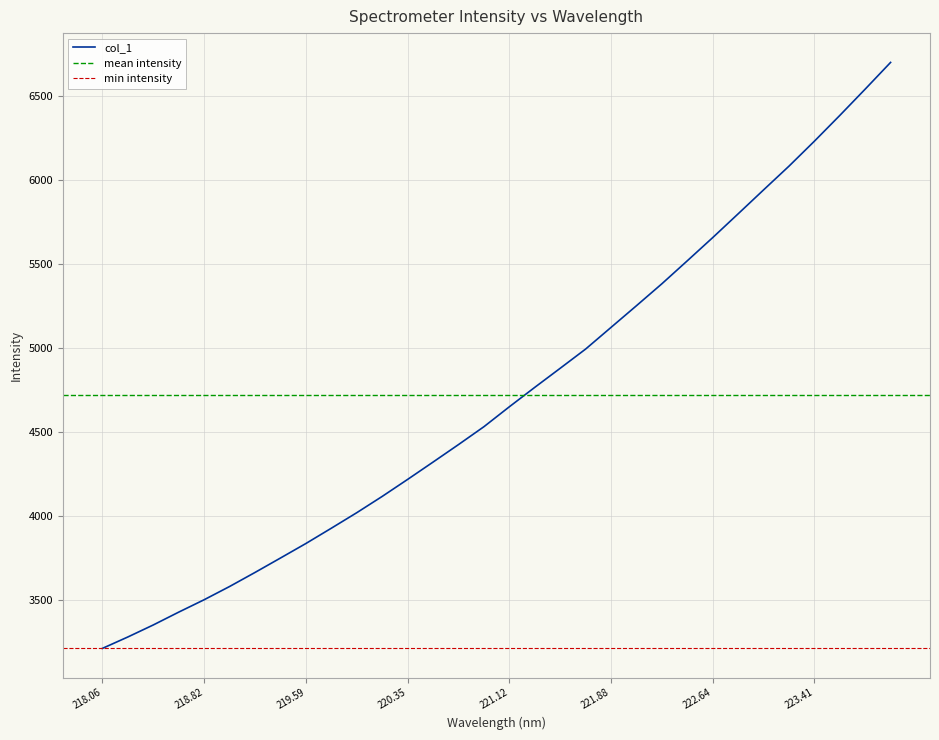

Reading left to right, what are all the values shown in this chart?

3214.3	3282.2	3353.7	3429.9	3503.6	3582.4	3665.9	3751.7	3838.0	3928.9	4021.2	4118.0	4219.1	4322.1	4426.1	4532.4	4650.8	4766.2	4879.6	4993.8	5122.7	5251.5	5381.8	5518.3	5656.2	5797.4	5939.5	6080.5	6228.8	6381.8	6538.2	6696.9